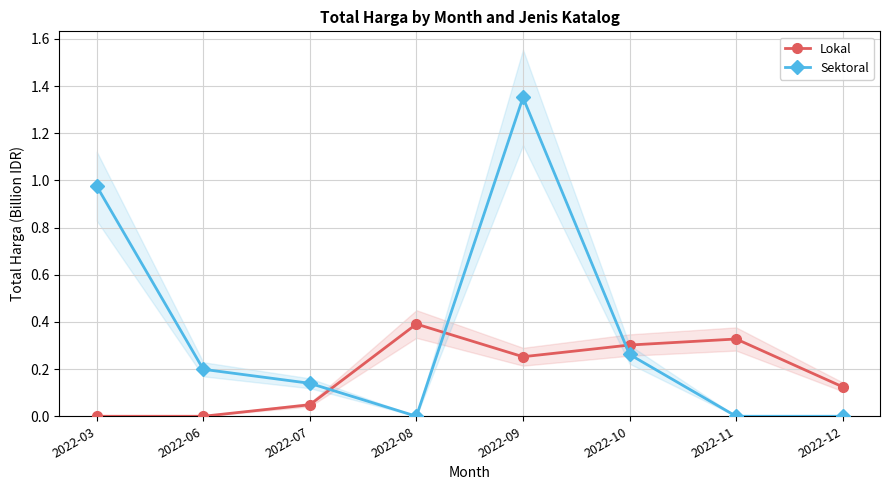

Reading left to right, what are all the values shown in this chart?

Lokal: 0.0	0.0	0.0	0.4	0.3	0.3	0.3	0.1
Sektoral: 1.0	0.2	0.1	0.0	1.4	0.3	0.0	0.0